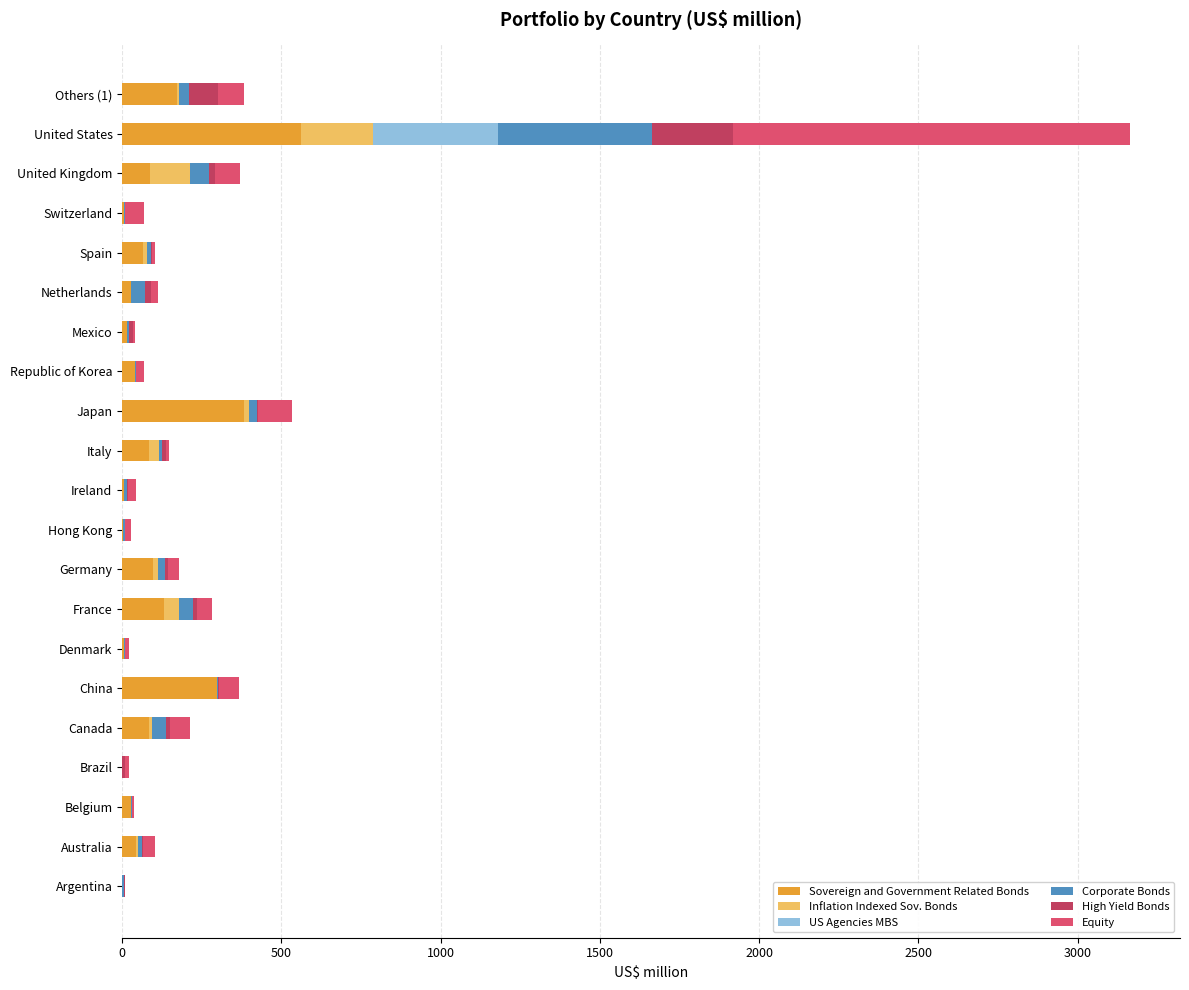

How many categories are shown in the chart?

21